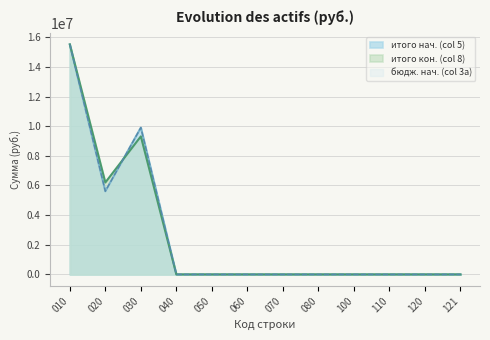

Is it true that итого (конец периода) equals 5276346.9 at 030?

False